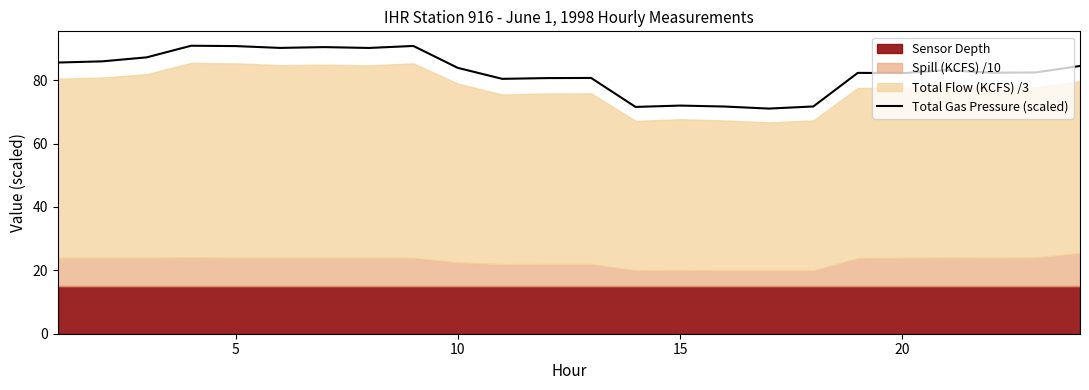

What is the difference between the maximum and minimum values?

19.8